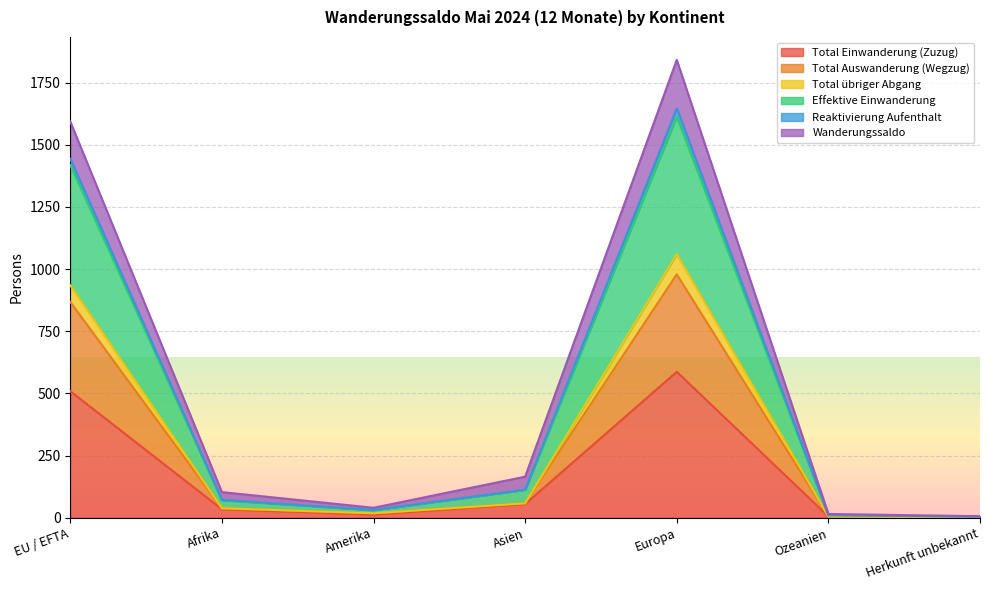

What is the label of the 4th point from the right?

Asien